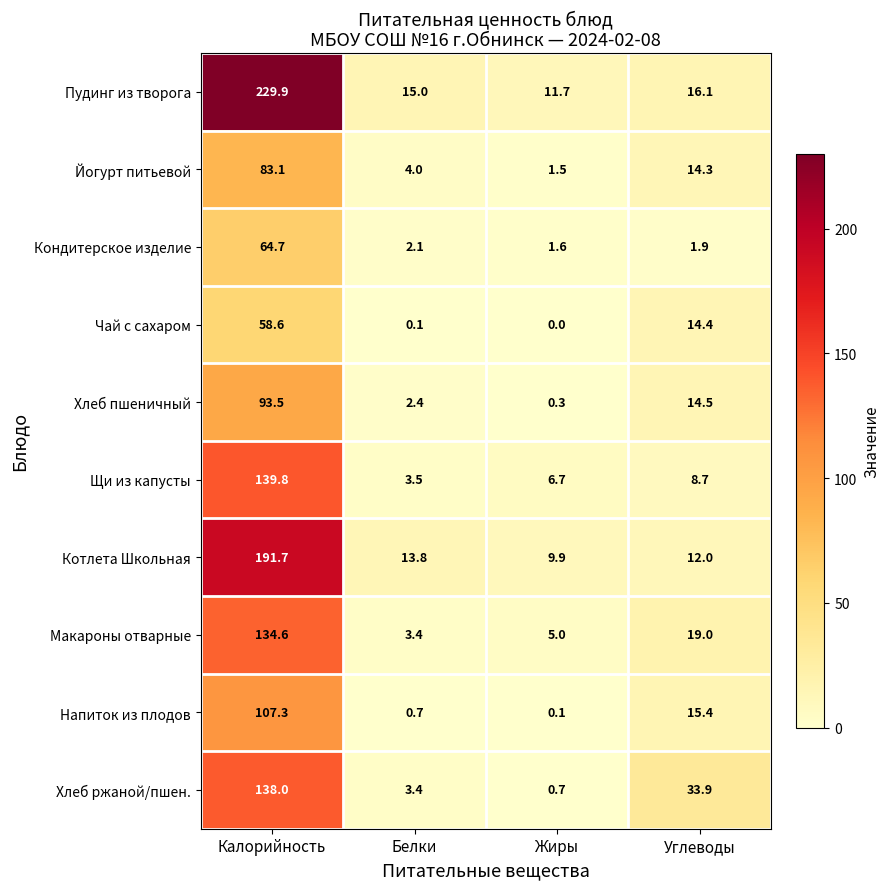

What is the greatest value displayed?

229.9